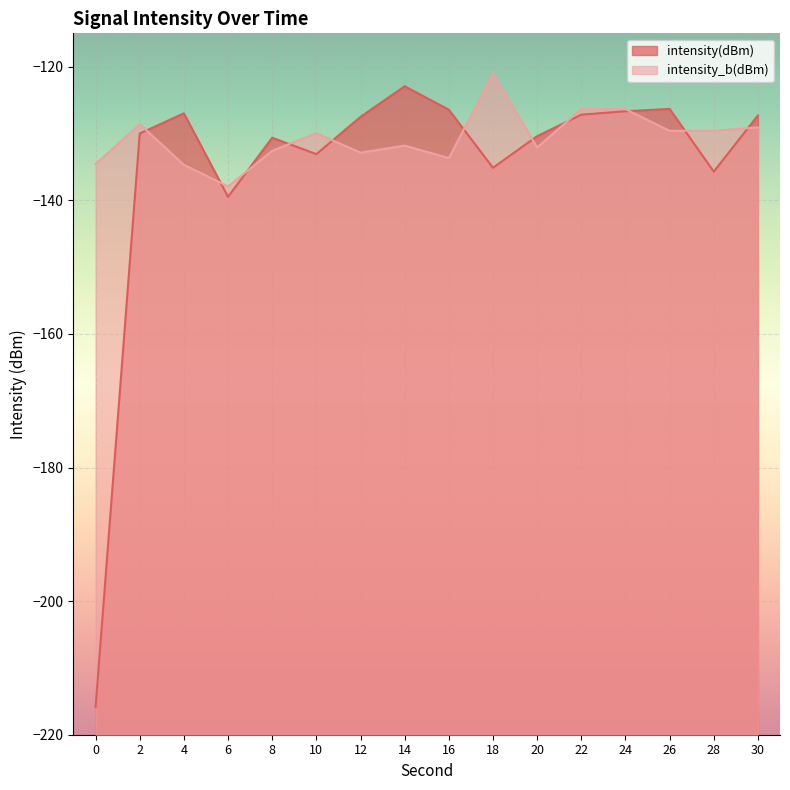

True or false: intensity(dBm) and intensity_b(dBm) intersect in this chart.

True